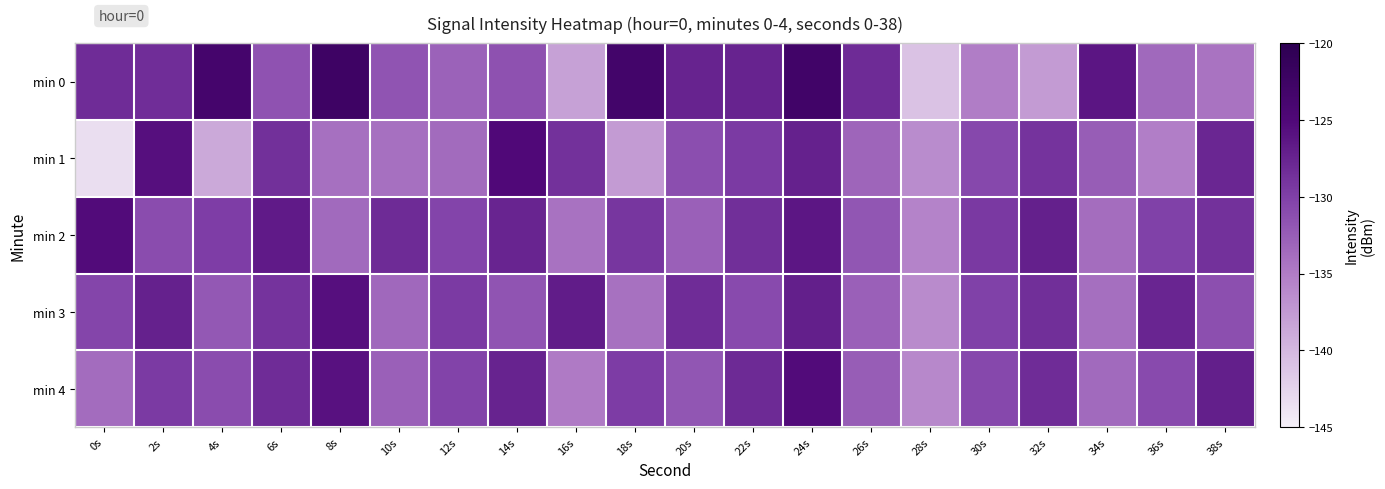

Reading left to right, extract all data points from this chart.

min 0: 0s=-128.2	2s=-128.4	4s=-123.5	6s=-131.6	8s=-122.5	10s=-131.6	12s=-132.8	14s=-131.4	16s=-138.2	18s=-123.3	20s=-127.5	22s=-127.5	24s=-122.9	26s=-128.2	28s=-141.0	30s=-135.1	32s=-137.6	34s=-126.2	36s=-133.4	38s=-134.3
min 1: 0s=-143.4	2s=-125.8	4s=-138.8	6s=-128.7	8s=-134.1	10s=-134.0	12s=-133.6	14s=-125.0	16s=-128.8	18s=-137.6	20s=-131.2	22s=-129.5	24s=-127.3	26s=-133.1	28s=-136.4	30s=-130.7	32s=-128.9	34s=-132.5	36s=-135.2	38s=-127.8
min 2: 0s=-125.3	2s=-131.1	4s=-129.8	6s=-126.7	8s=-133.5	10s=-128.2	12s=-130.4	14s=-127.6	16s=-134.2	18s=-129.1	20s=-132.7	22s=-128.5	24s=-126.3	26s=-131.9	28s=-135.6	30s=-129.4	32s=-127.2	34s=-133.8	36s=-130.1	38s=-128.7
min 3: 0s=-130.5	2s=-127.3	4s=-132.1	6s=-128.9	8s=-125.7	10s=-133.3	12s=-129.5	14s=-131.7	16s=-126.9	18s=-134.1	20s=-128.3	22s=-130.9	24s=-127.1	26s=-132.7	28s=-136.3	30s=-130.1	32s=-128.5	34s=-133.9	36s=-127.7	38s=-131.3
min 4: 0s=-133.7	2s=-129.5	4s=-131.1	6s=-128.3	8s=-125.9	10s=-132.7	12s=-130.3	14s=-127.5	16s=-134.9	18s=-129.7	20s=-131.9	22s=-128.1	24s=-125.3	26s=-132.5	28s=-136.1	30s=-130.7	32s=-128.3	34s=-133.5	36s=-130.9	38s=-127.1